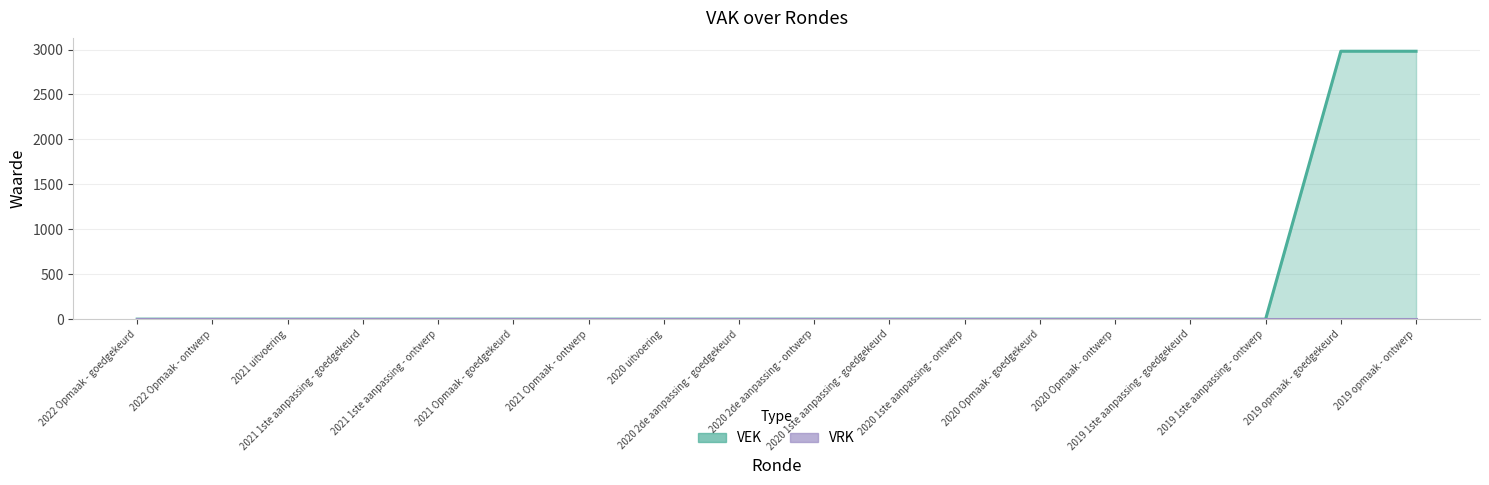

Is the value of VEK line at 2020 1ste aanpassing - goedgekeurd greater than the value of VRK line at 2019 opmaak - ontwerp?

No